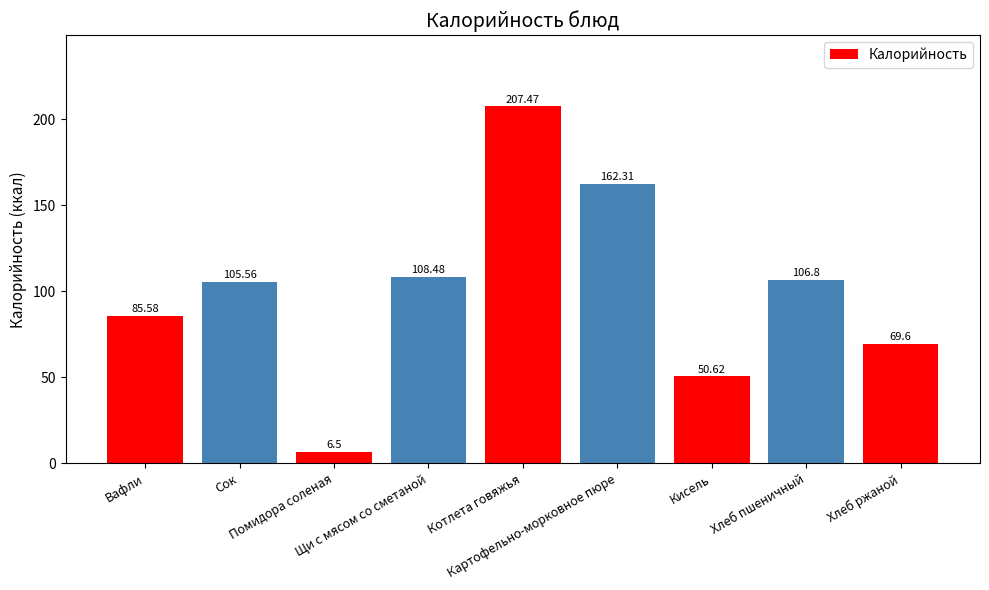

What is the difference between the values at Хлеб пшеничный and Хлеб ржаной?

37.2